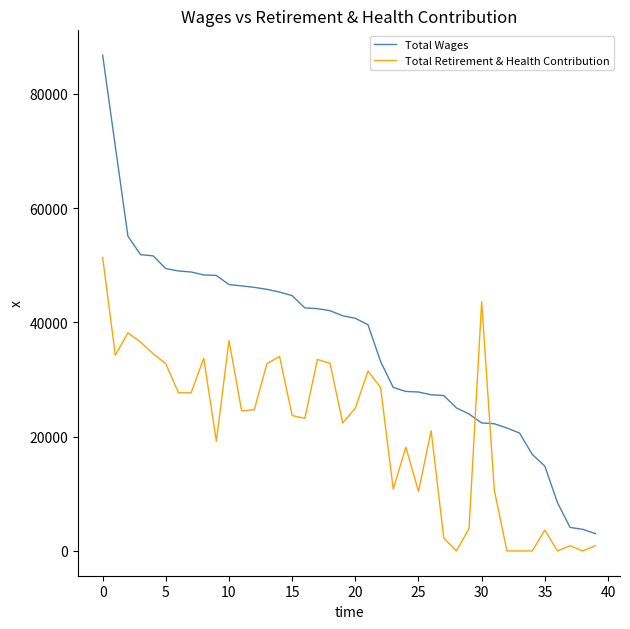

Which series has the widest spread of values?

Total Wages